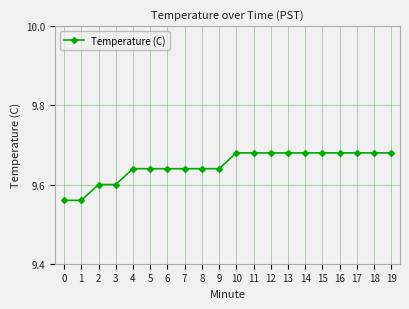

List the labels in order of value, smallest first.

0, 1, 2, 3, 4, 5, 6, 7, 8, 9, 10, 11, 12, 13, 14, 15, 16, 17, 18, 19